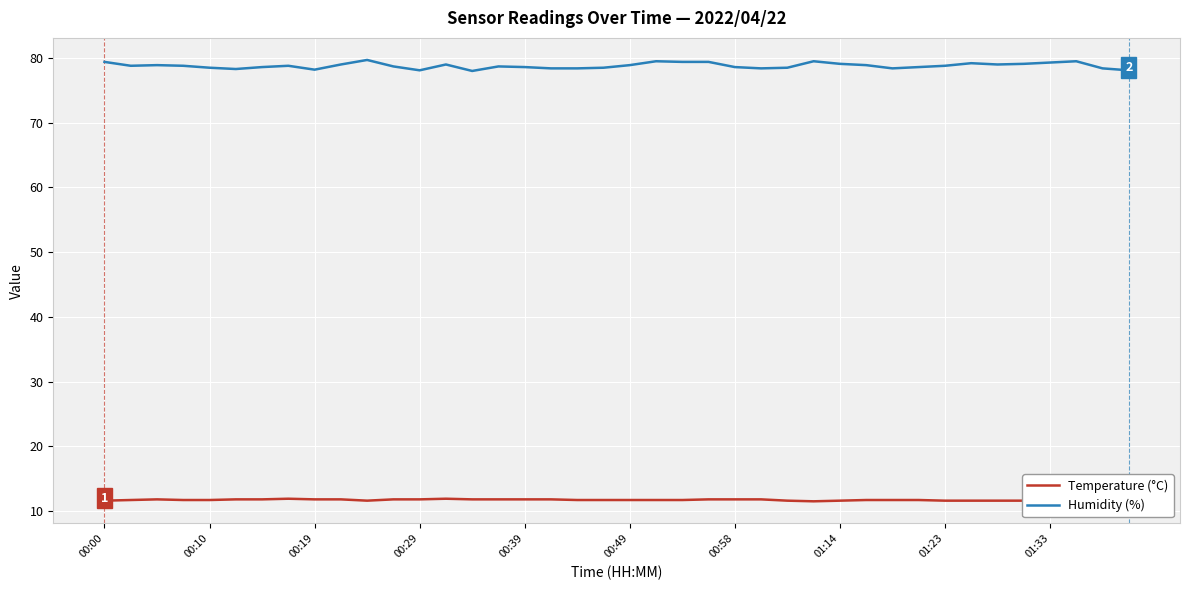

The Humidity (%) series shows 78.8 at 01:23. True or false?

True